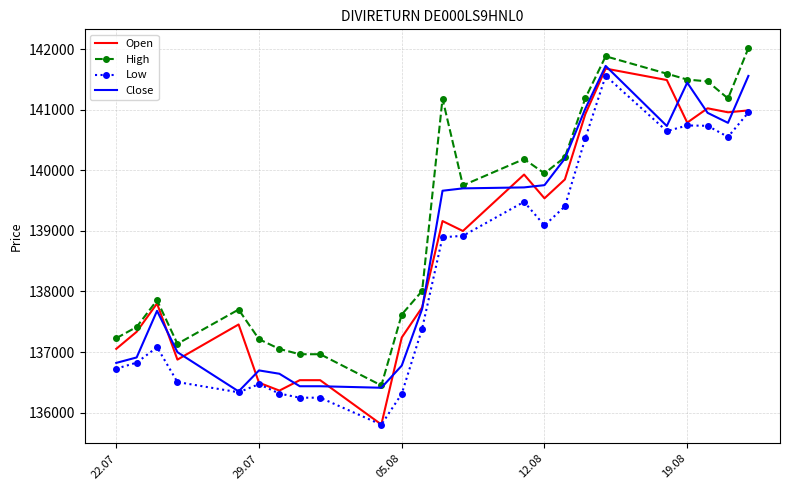

What is the lowest value of the Low series?

135803